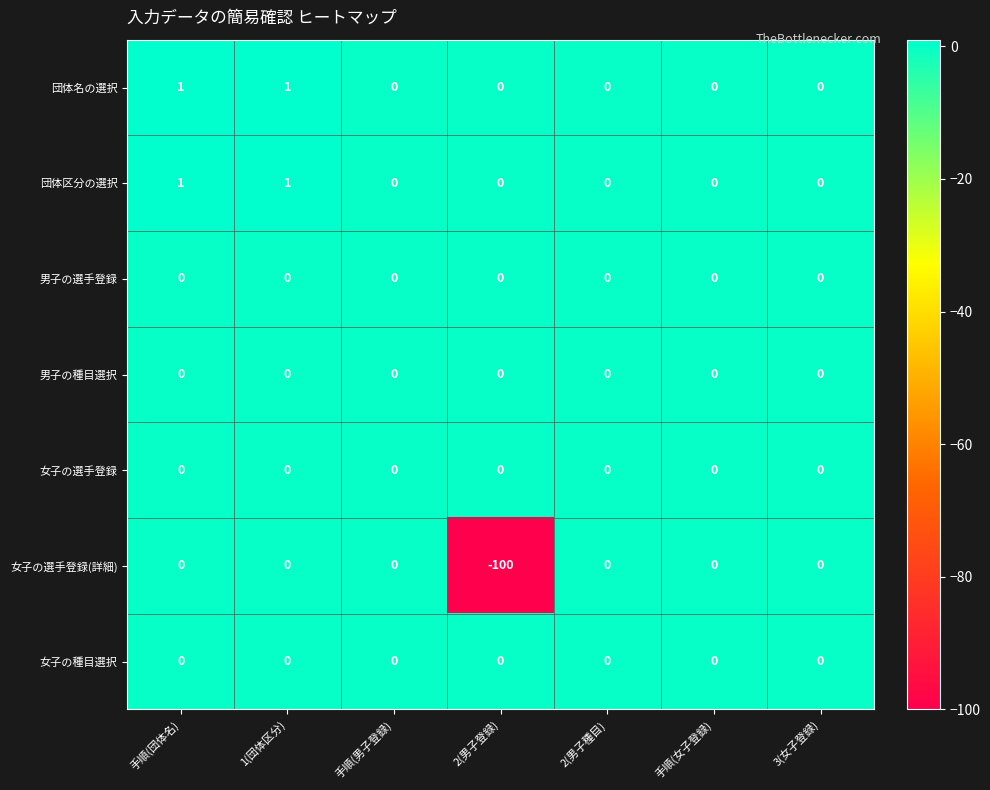

At which category does the chart reach its minimum across all series?

2(男子登録)